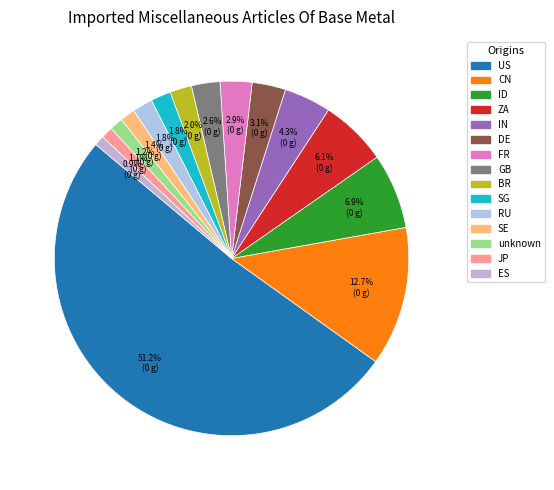

Which category has the biggest portion of the pie?

US